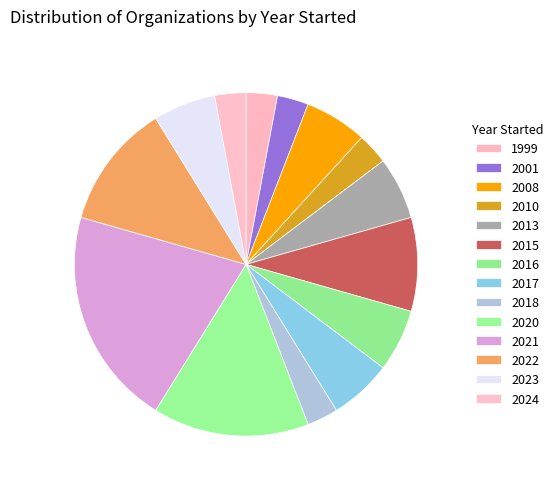

Count the number of slices in the pie.

14